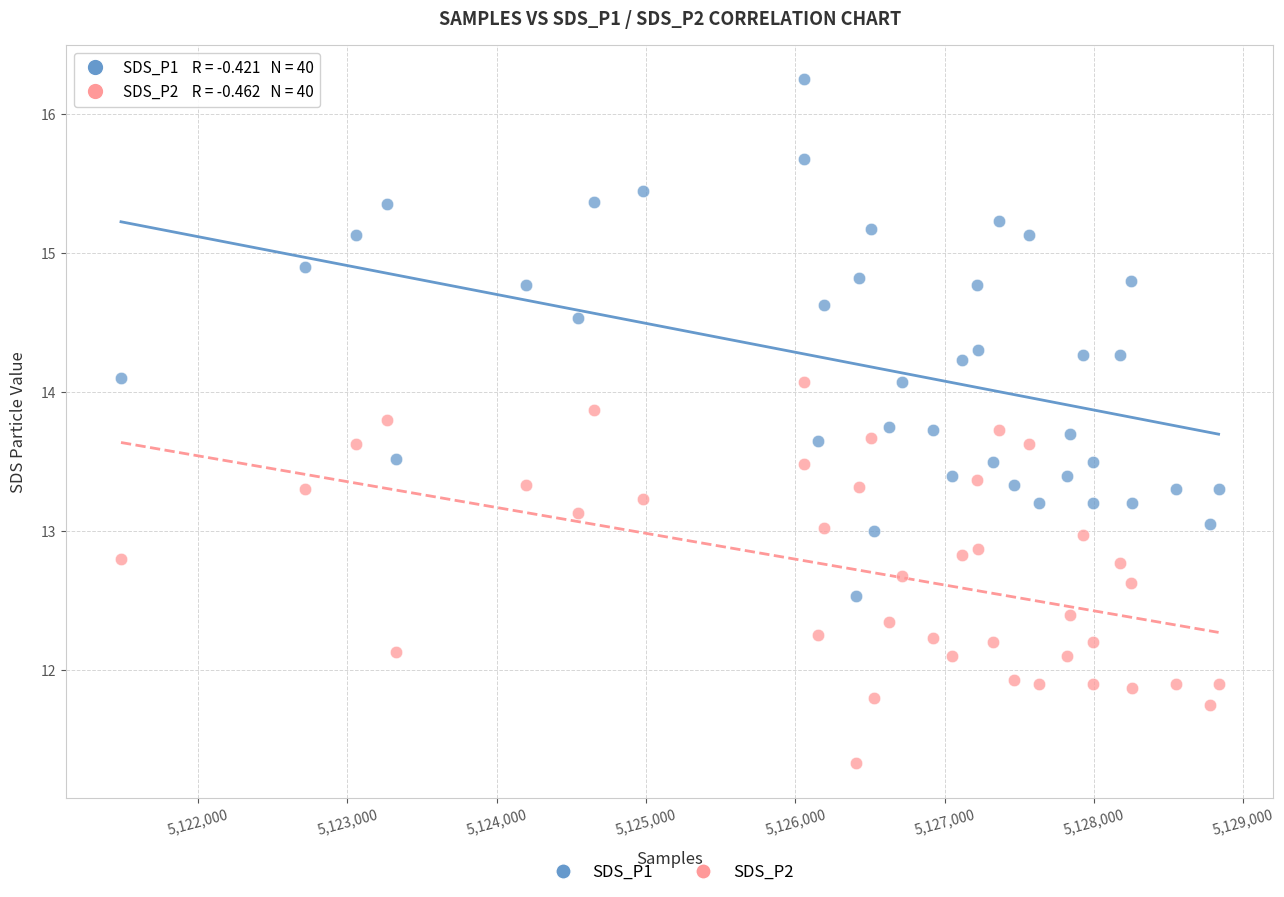

What are all the series names shown in the legend?

SDS_P1, SDS_P2